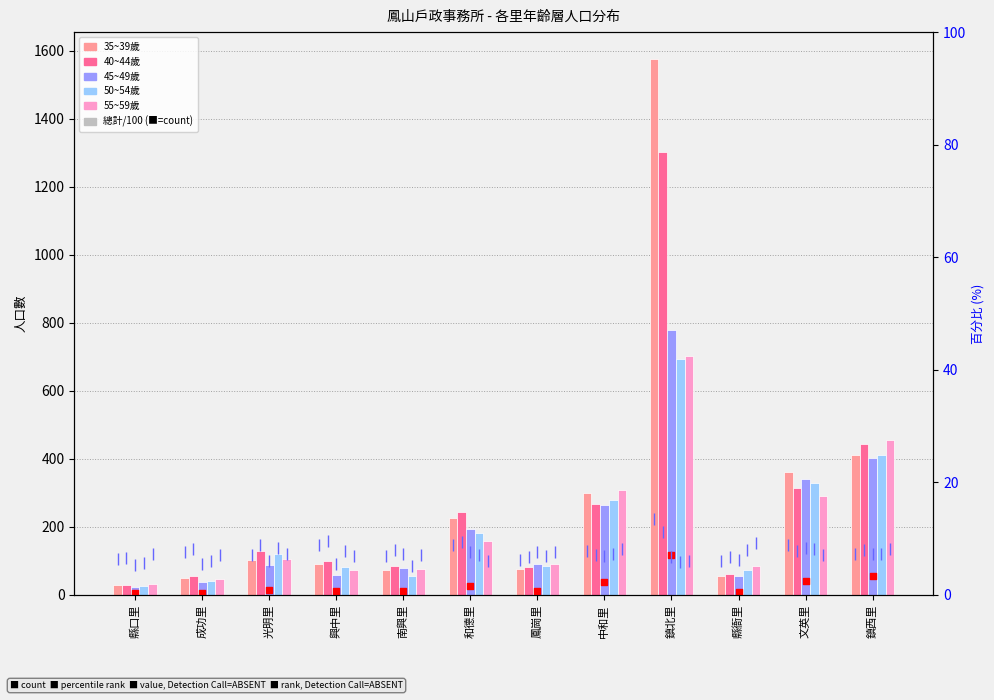

Which series has the widest spread of Y values?

35~39歲